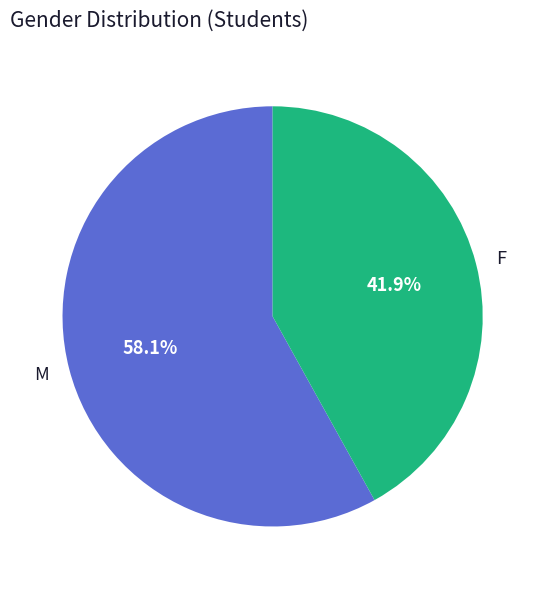

What is the ratio of the value at F to the value at M?

0.7